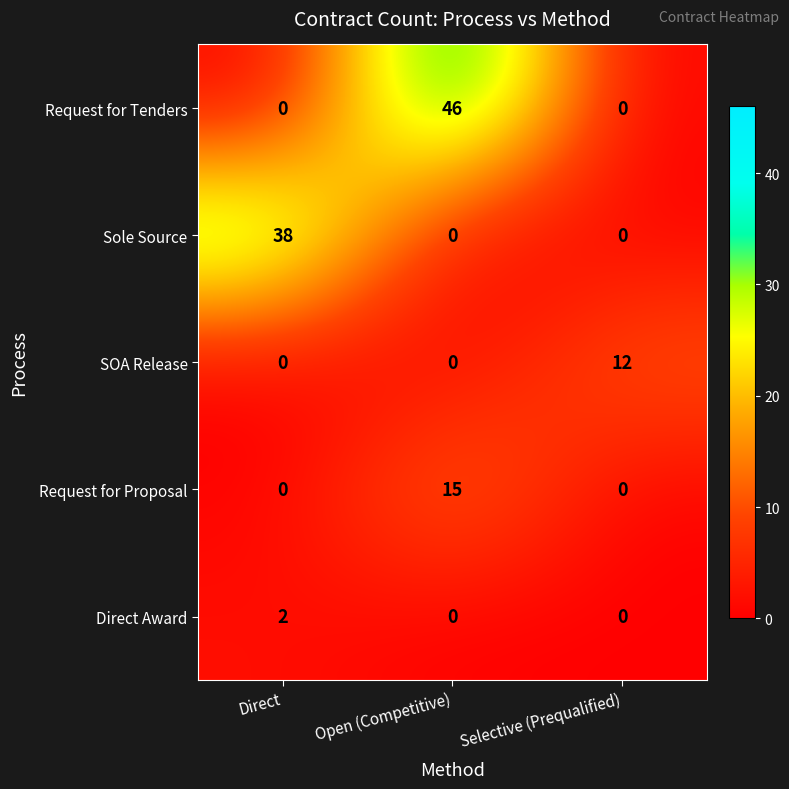

Count the Direct Award values in the range 0 to 2.

3